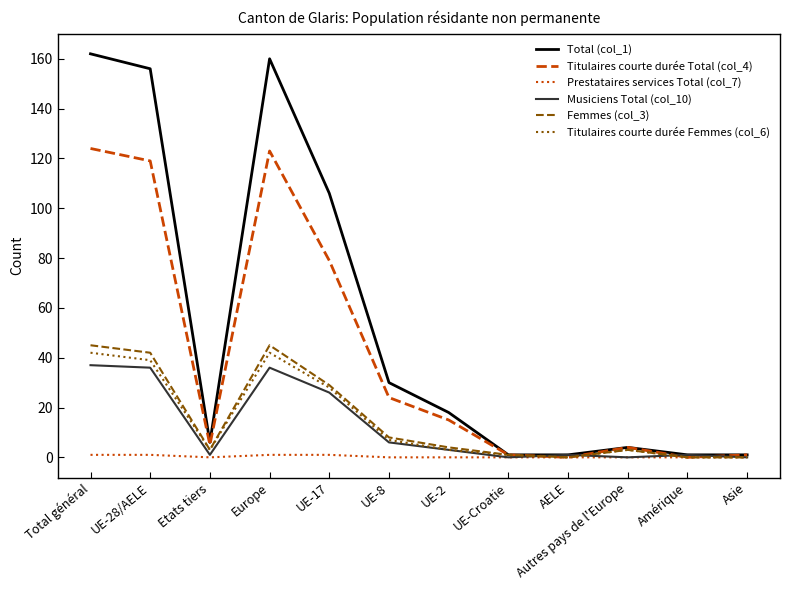

What is the difference between the maximum and minimum values in the Total (col_1) series?

161